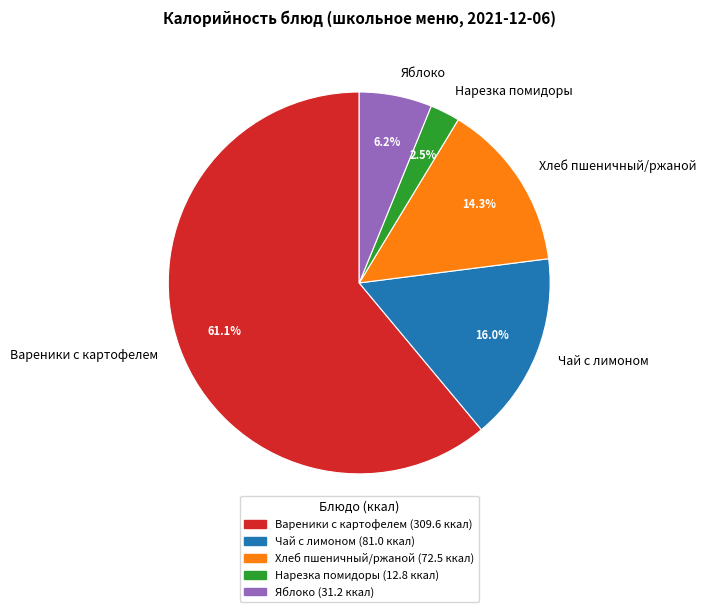

Which slice is the largest?

Вареники с картофелем